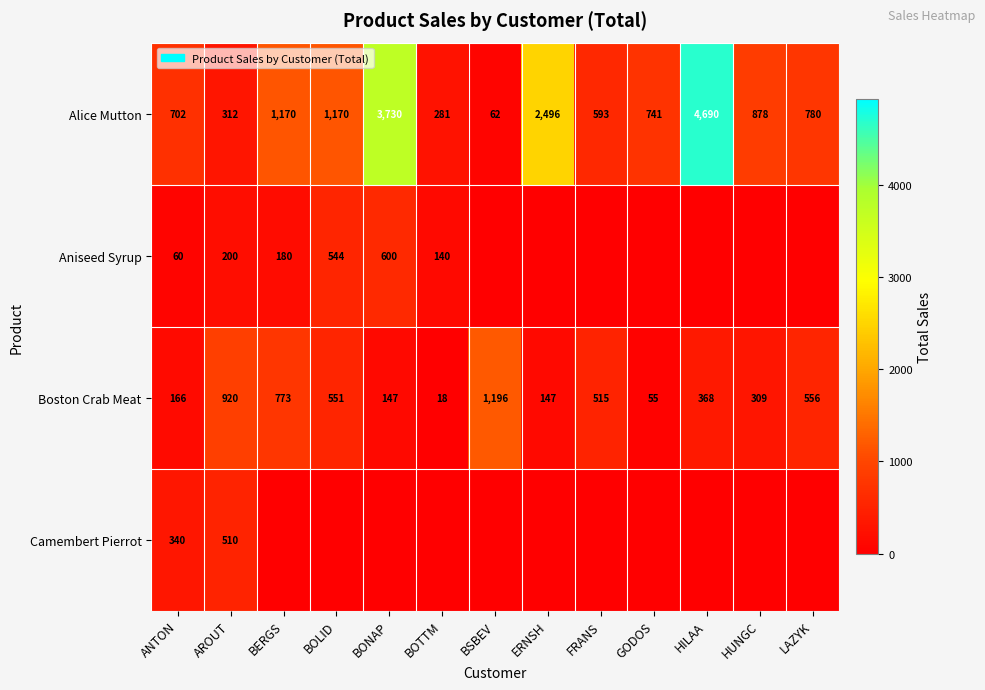

The value of Boston Crab Meat at HILAA is 494. True or false?

False